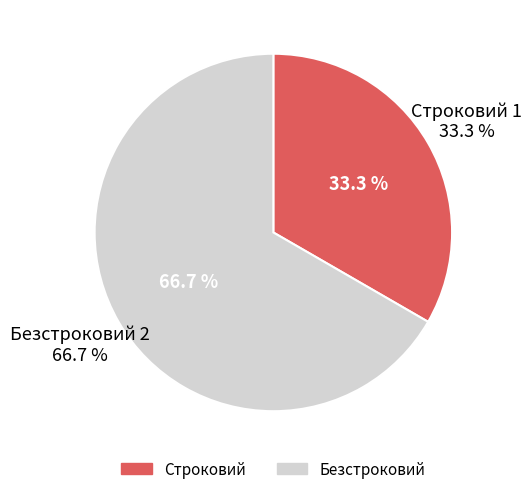

To the nearest percent, what is the difference between the largest and smallest slice percentages?

33%